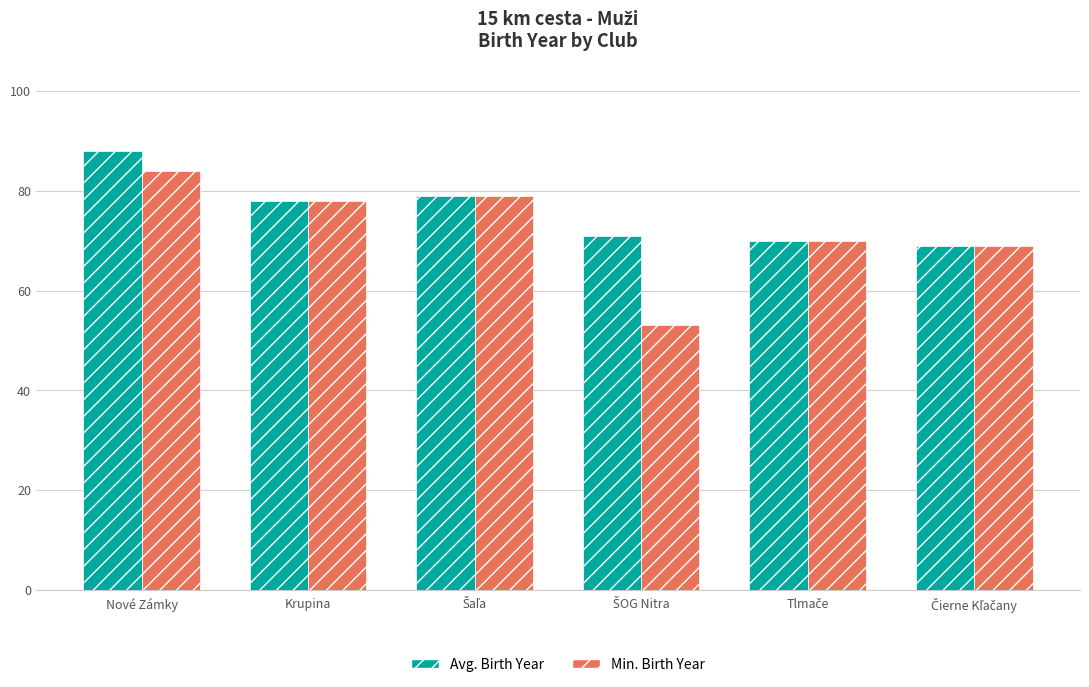

Which category has the highest value across all series?

Nové Zámky